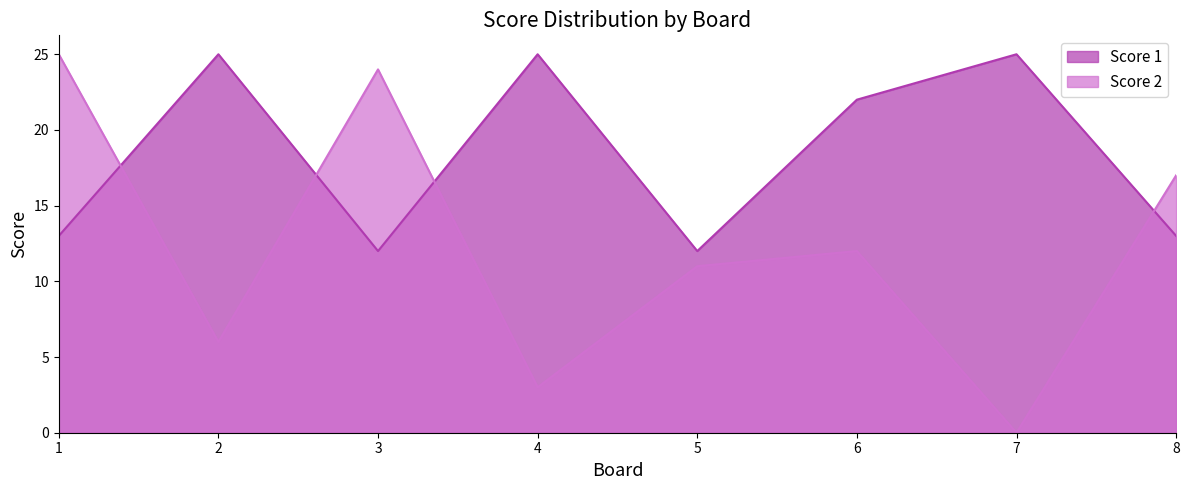

List the series in order of their overall mean, lowest first.

Score 2, Score 1